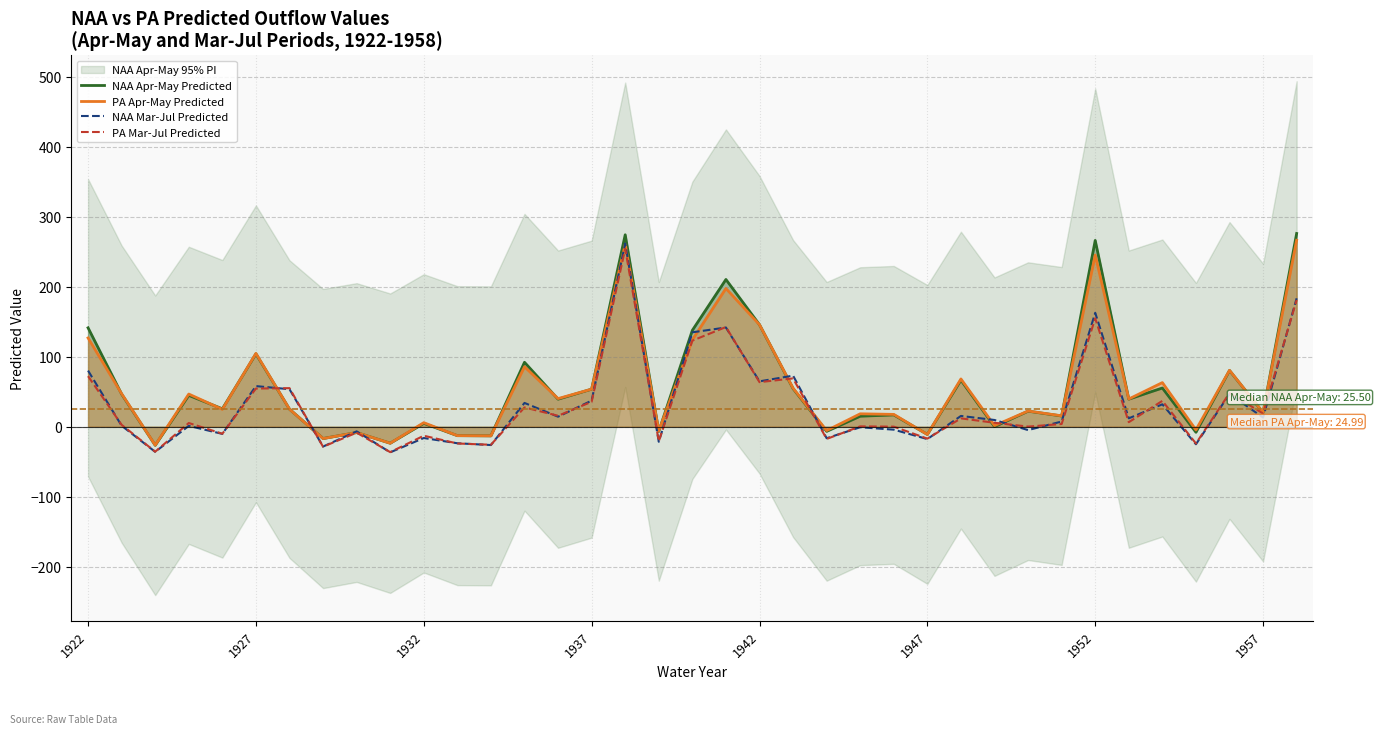

What is the highest value of the NAA Apr-May Predicted series?

275.9